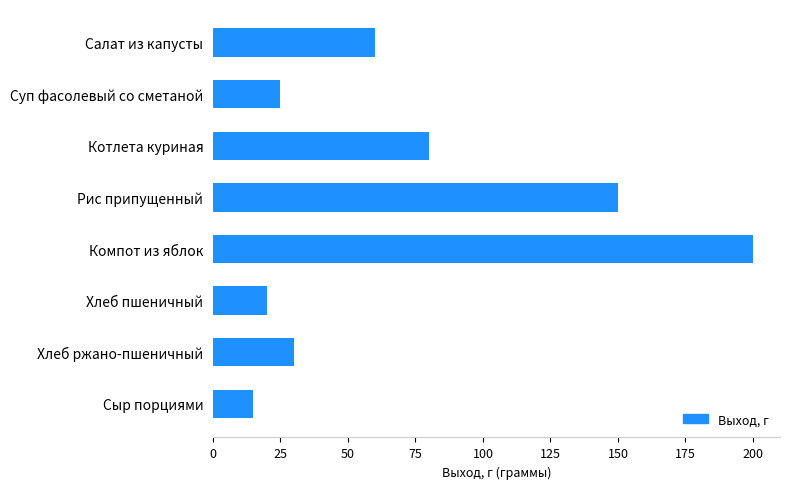

True or false: the data shows 150 at Рис припущенный.

True